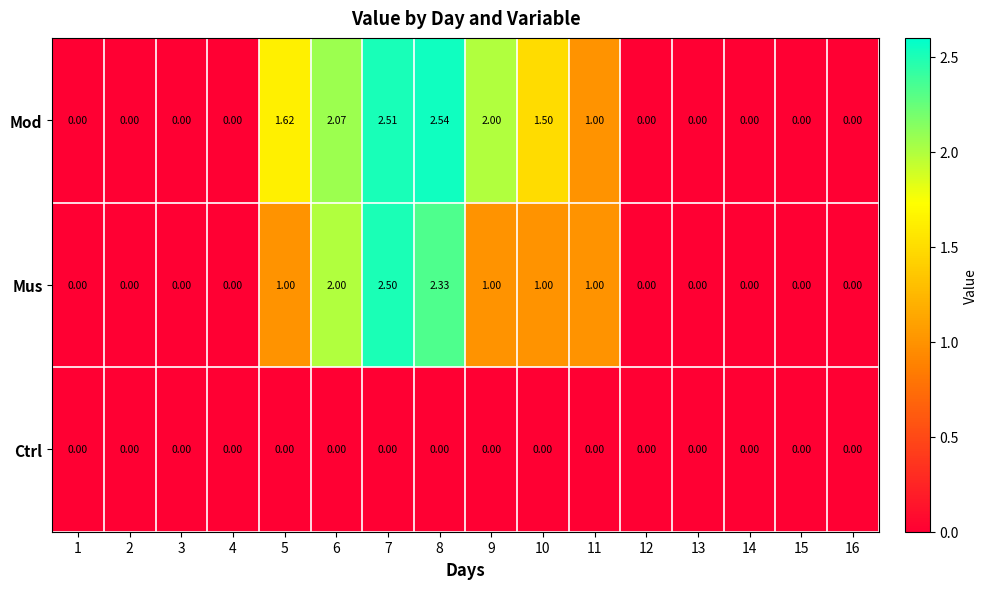

What is the total value across all series at 11?

2.0